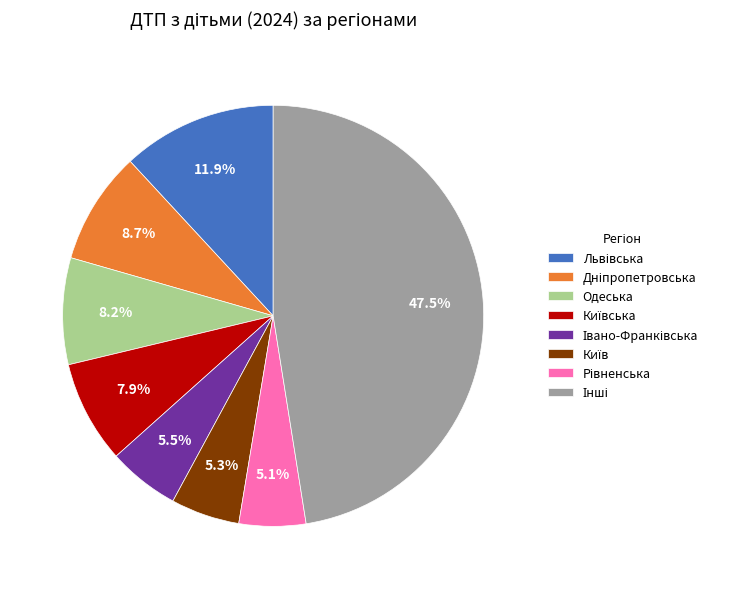

Is there any slice that represents more than half of the pie?

No